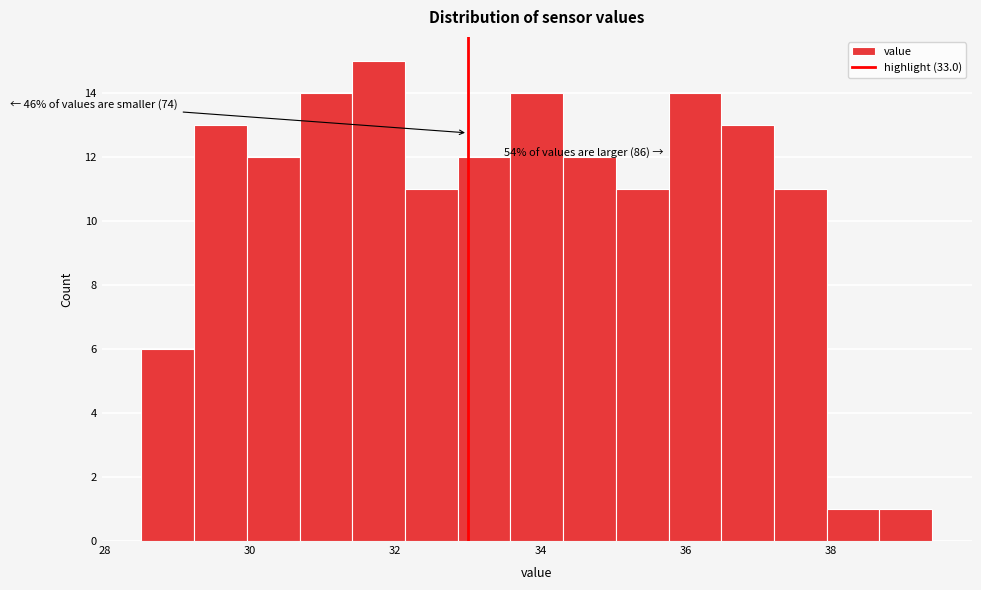

Around what value on the x-axis is the tallest bar? Give the approximate position of its centre, as read against the axis.

31.8